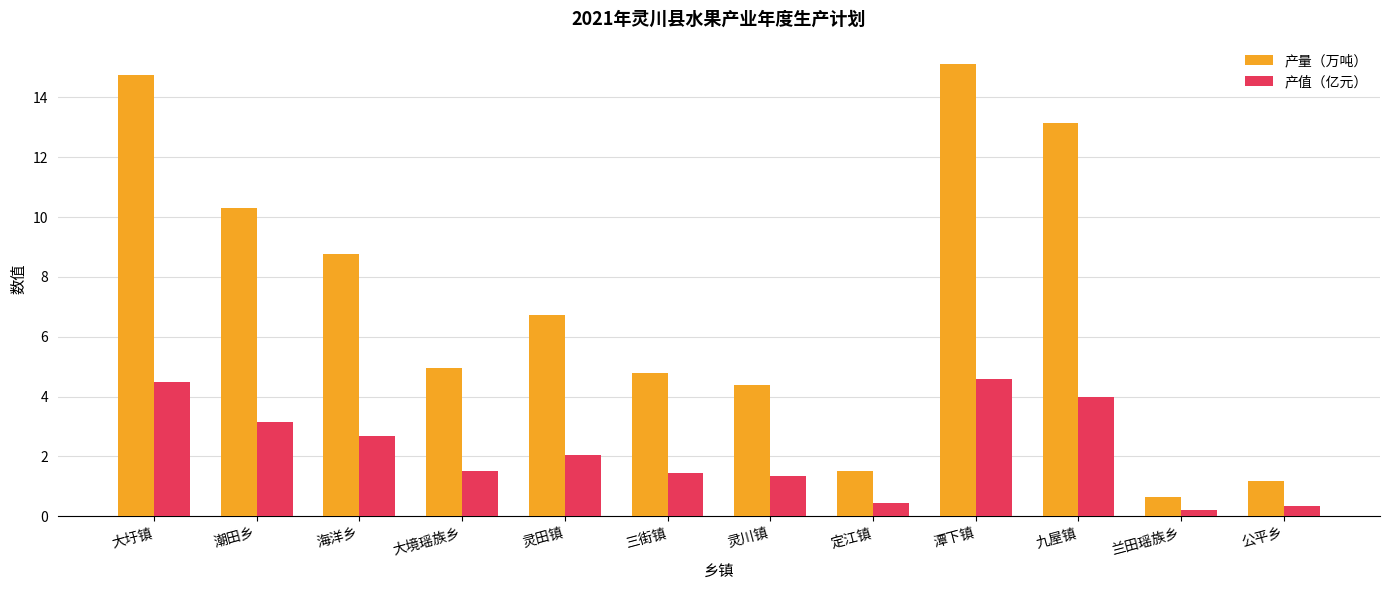

At which label is 产量（万吨） closest to 7?

灵田镇